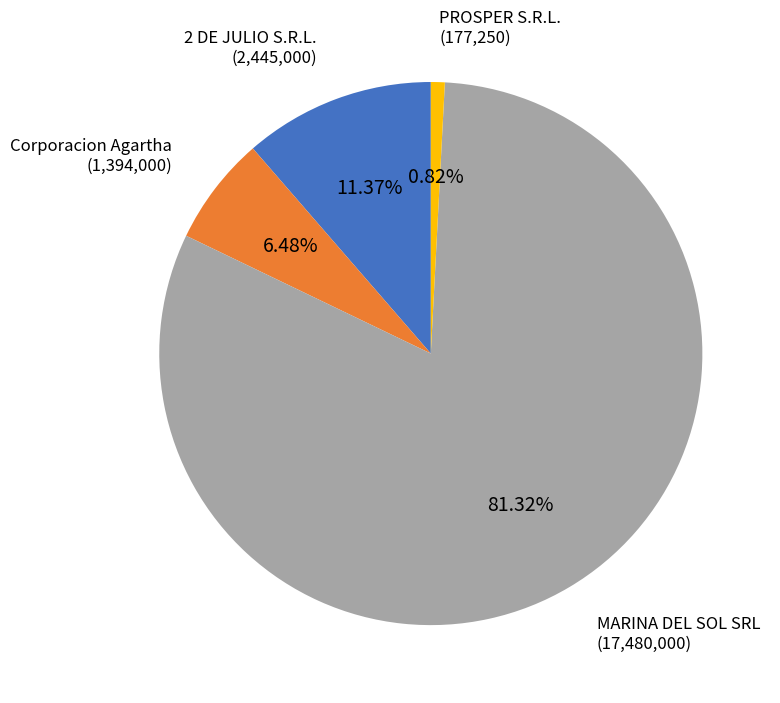

Is there any slice that represents more than half of the pie?

Yes